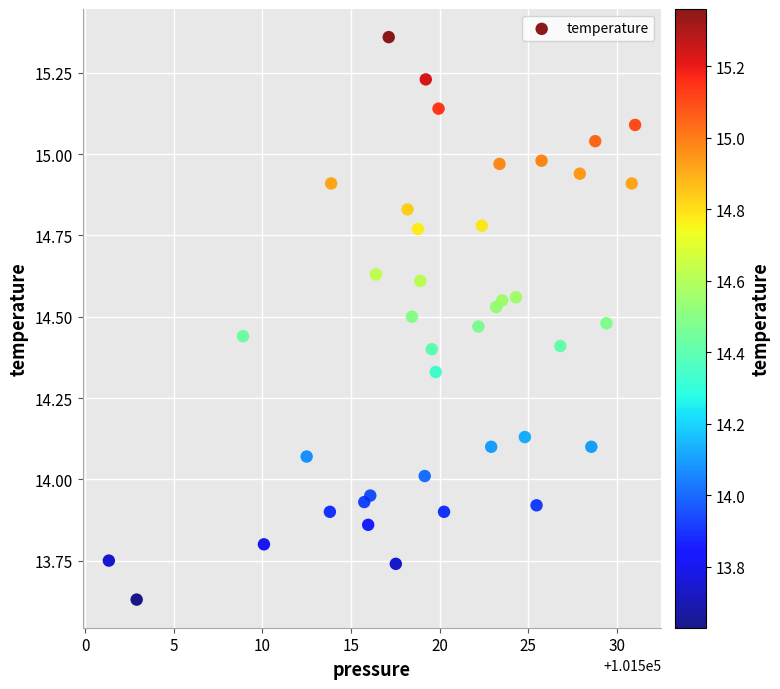

What is the range of Y values (max minus min)?

1.7